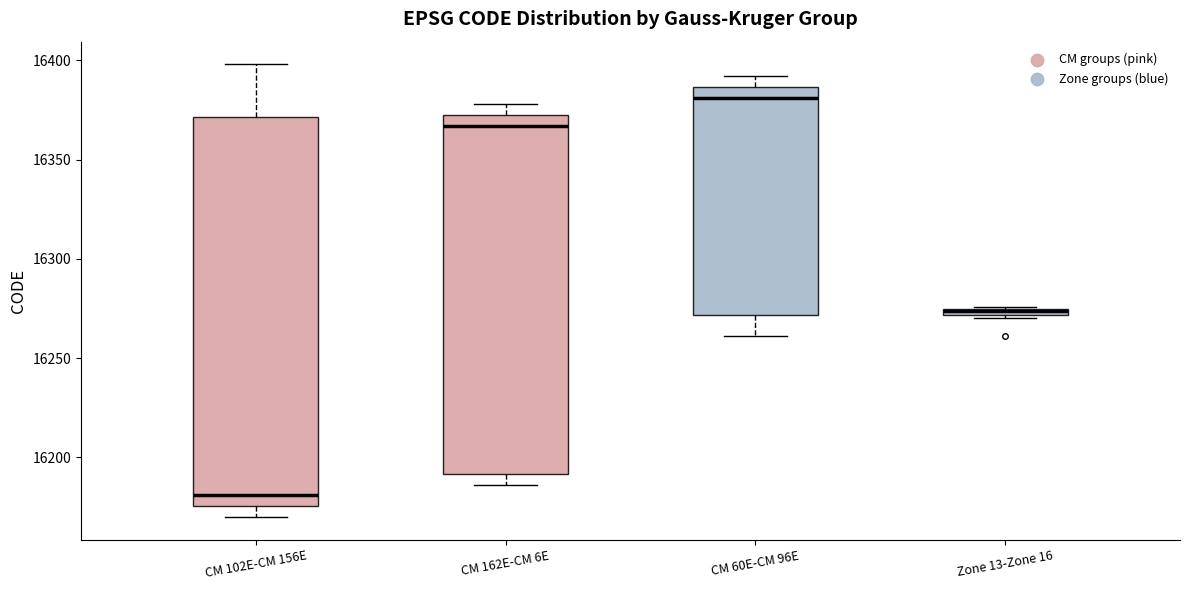

Comparing the boxes themselves (not the whiskers), which one is the tallest?

CM 102E-CM 156E